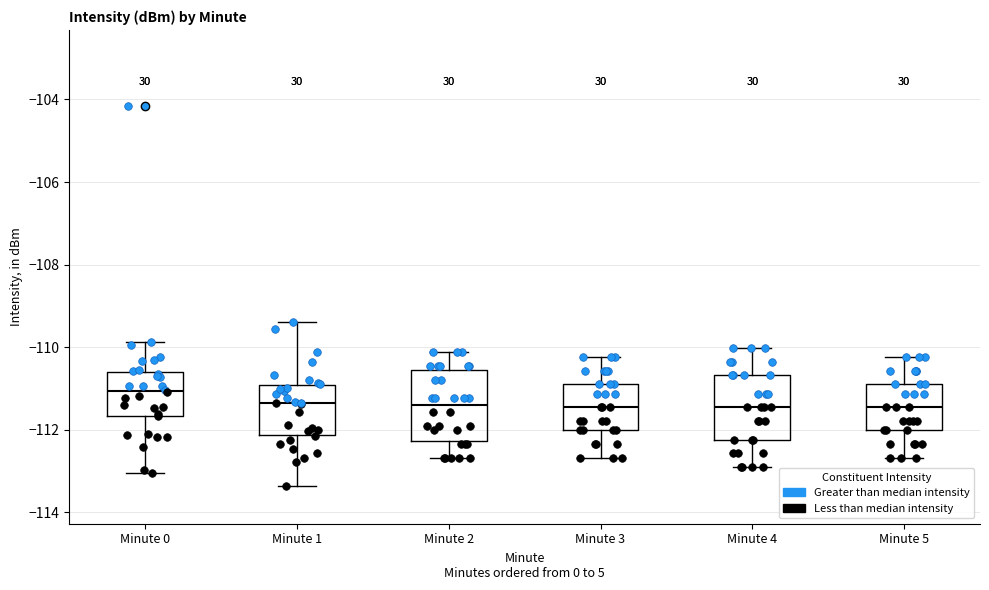

Reading left to right, read every box against the y-axis: the position of its median line, the range the box covers, and the ends of its whiskers. The values are not printed on the chart, so give them approximately, as read against the axis.

Minute 0: median -111.0, box -111.6 to -110.6, whiskers -113.0 to -109.8
Minute 1: median -111.4, box -112.2 to -111.0, whiskers -113.4 to -109.4
Minute 2: median -111.4, box -112.2 to -110.6, whiskers -112.6 to -110.2
Minute 3: median -111.4, box -112.0 to -111.0, whiskers -112.6 to -110.2
Minute 4: median -111.4, box -112.2 to -110.6, whiskers -113.0 to -110.0
Minute 5: median -111.4, box -112.0 to -111.0, whiskers -112.6 to -110.2